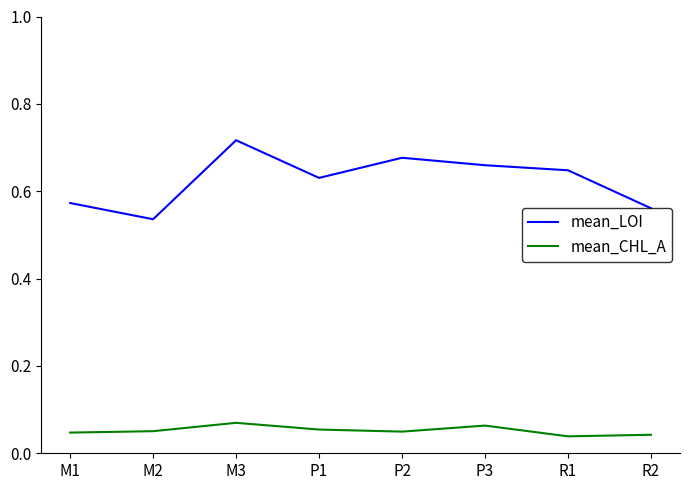

True or false: mean_CHL_A has more than 2 points higher than both neighbors.

False